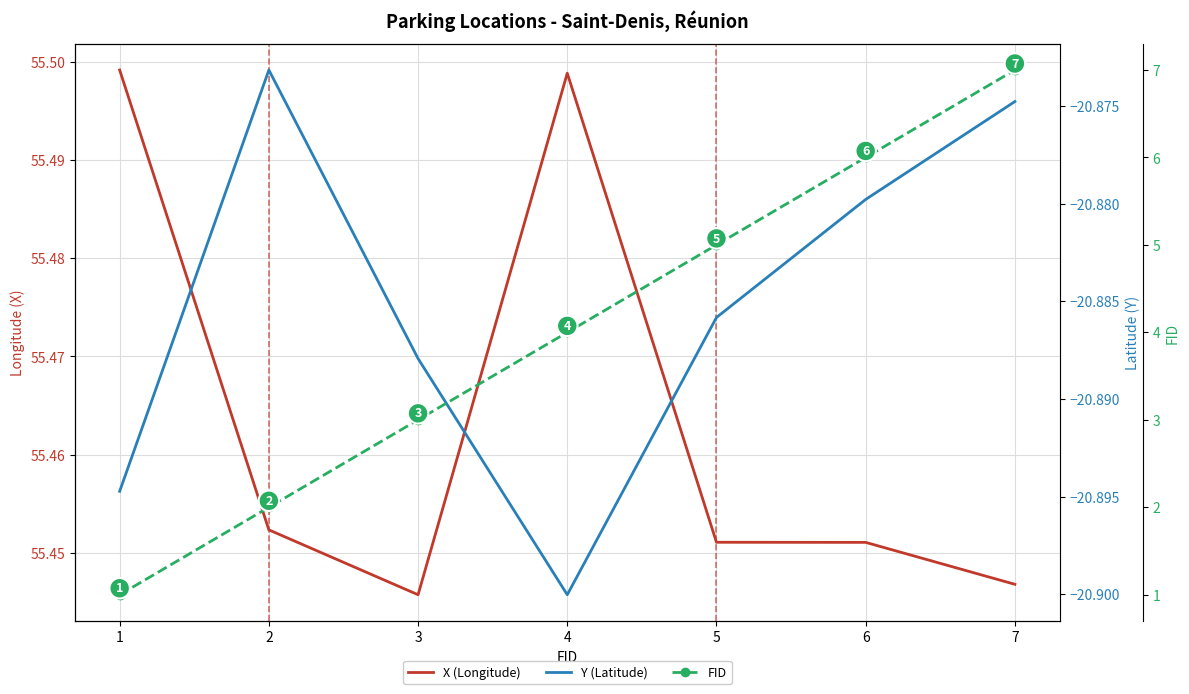

What is the difference between the maximum and minimum values in the FID series?

6.0